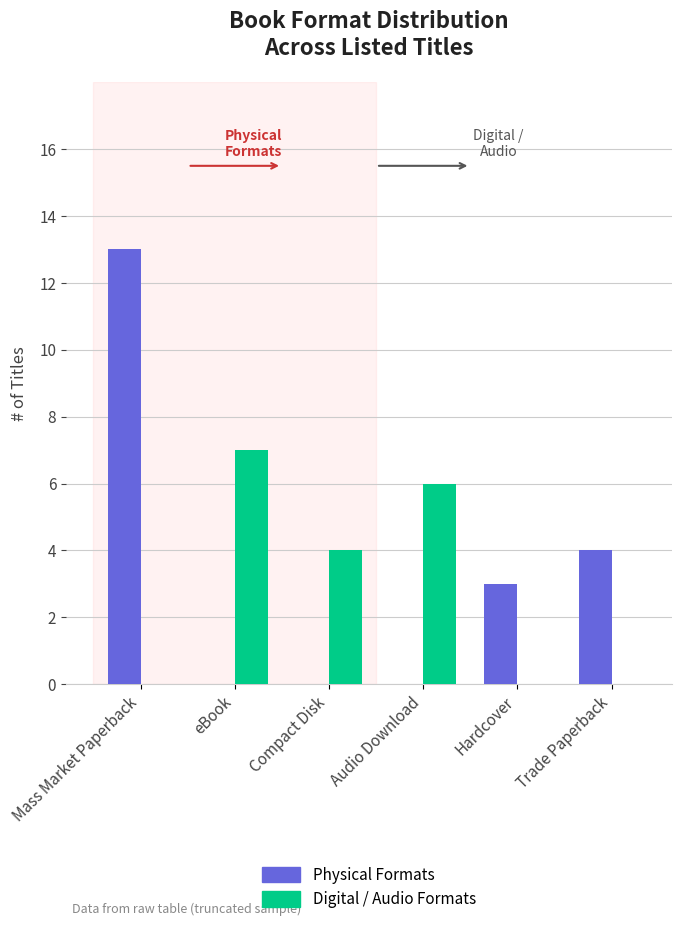

Reading left to right, extract all data points from this chart.

Physical Formats: 13	0	0	0	3	4
Digital / Audio Formats: 0	7	4	6	0	0